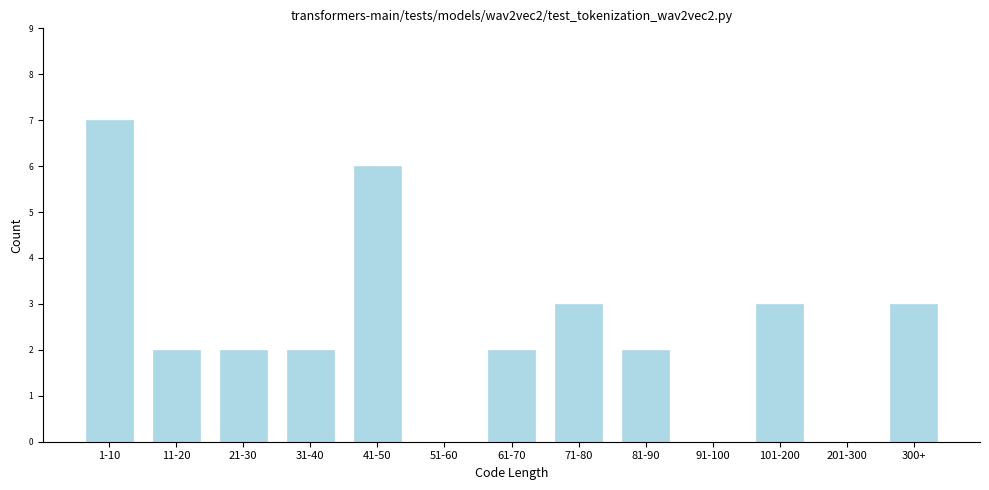

Reading left to right, what are all the values shown in this chart?

1-10=7	11-20=2	21-30=2	31-40=2	41-50=6	51-60=0	61-70=2	71-80=3	81-90=2	91-100=0	101-200=3	201-300=0	300+=3